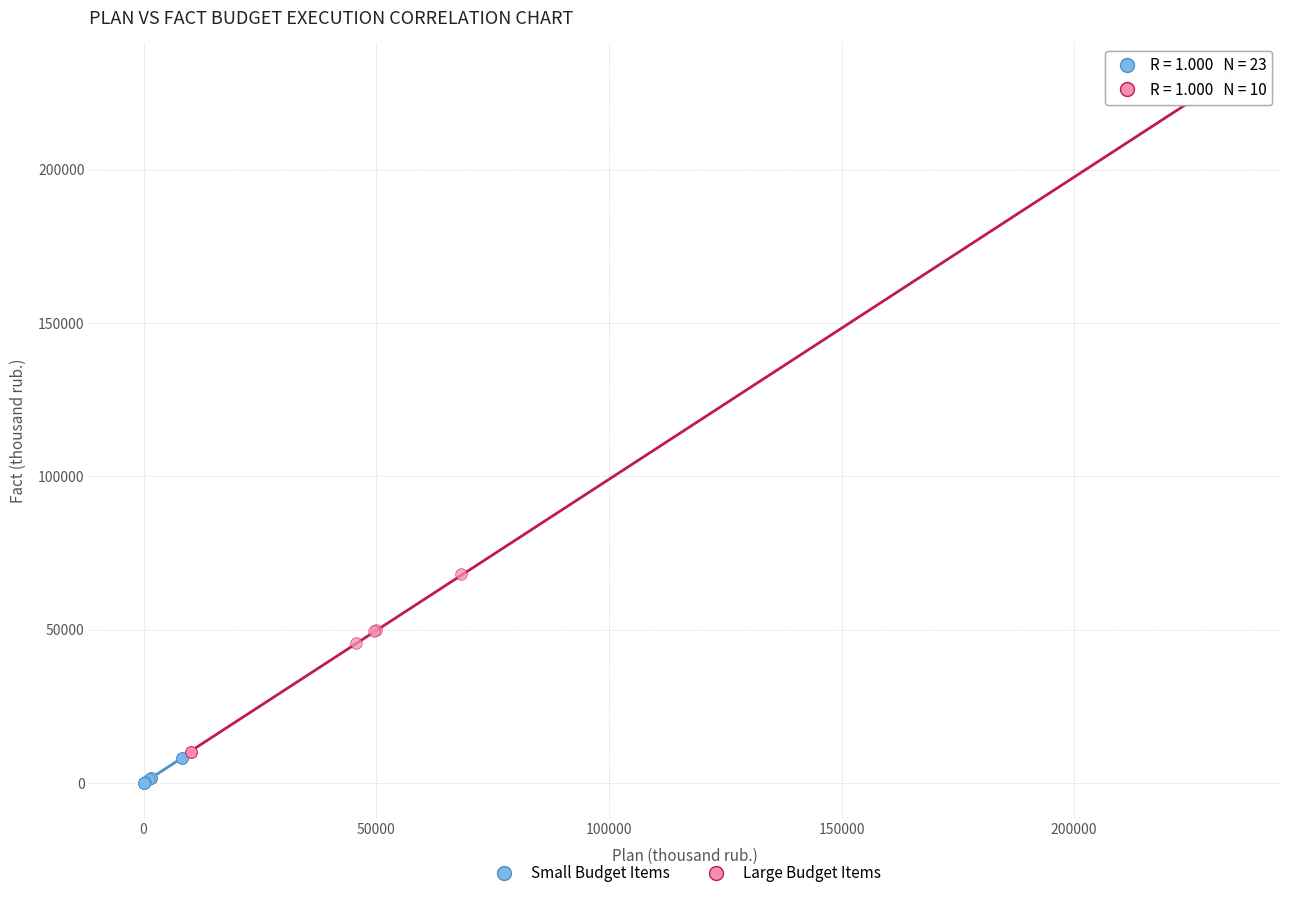

Which series reaches the minimum Y coordinate?

Small Budget Items